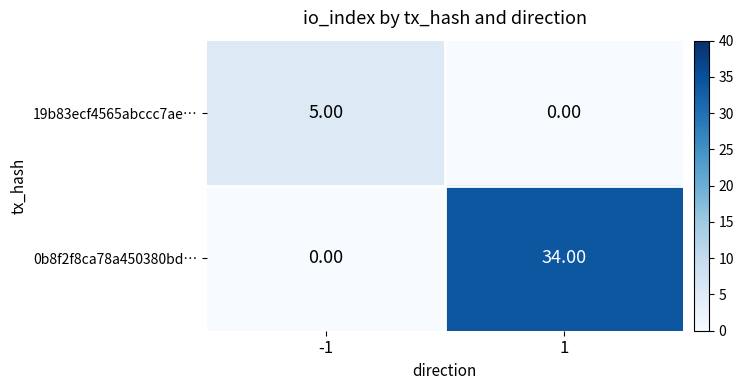

List the labels in order of 0b8f2f8ca78a450380bd… value, largest first.

1, -1